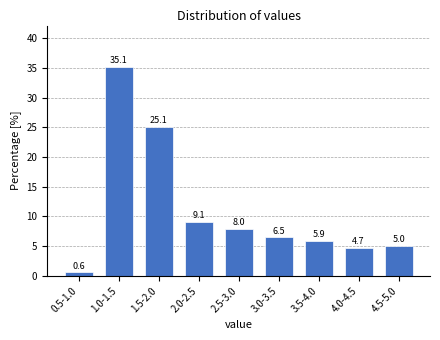

Reading right to left, transcribe all the data shown in this chart.

4.5-5.0=5.0	4.0-4.5=4.7	3.5-4.0=5.9	3.0-3.5=6.5	2.5-3.0=8.0	2.0-2.5=9.1	1.5-2.0=25.1	1.0-1.5=35.1	0.5-1.0=0.6